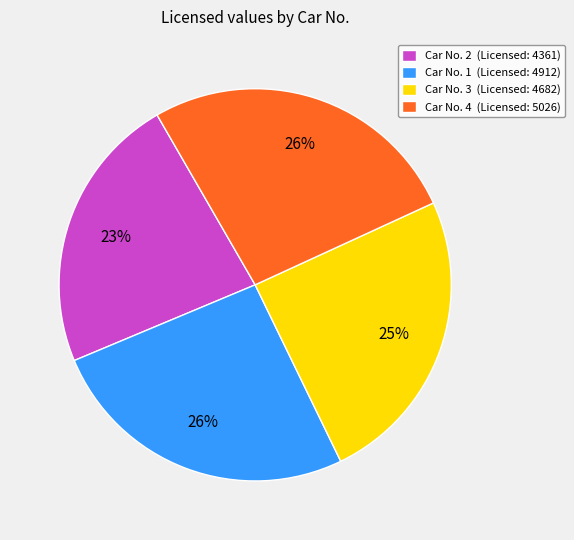

Combined, do Car No. 2 (Licensed: 4361) and Car No. 3 (Licensed: 4682) account for over 50%?

No